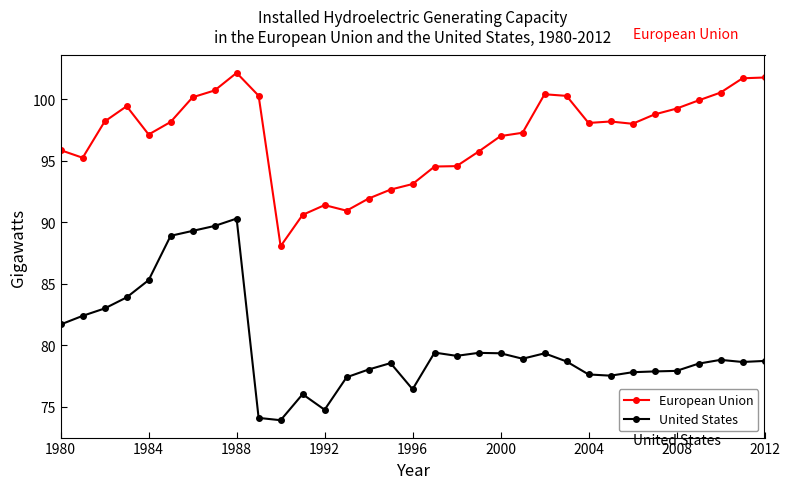

List the series in order of their peak value, lowest first.

United States, European Union